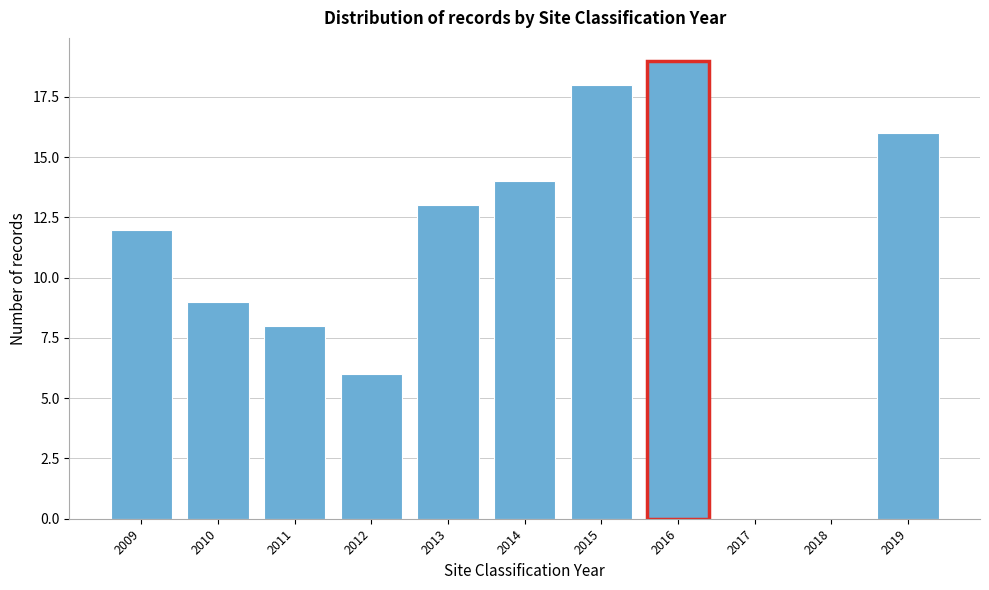

Reading left to right, transcribe all the data shown in this chart.

2009=12	2010=9	2011=8	2012=6	2013=13	2014=14	2015=18	2016=19	2017=0	2018=0	2019=16